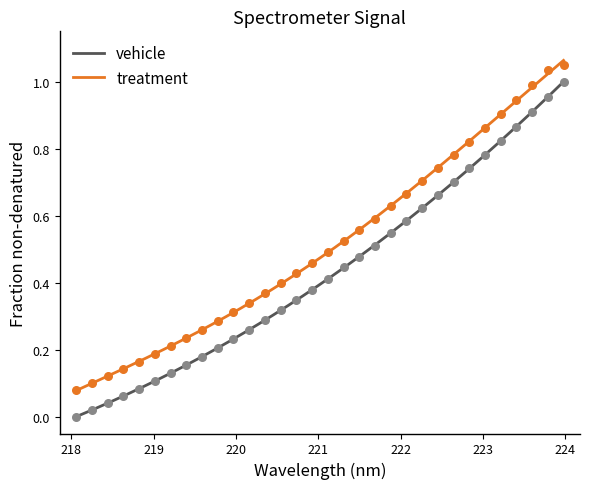

Which series has the widest spread of Y values?

vehicle